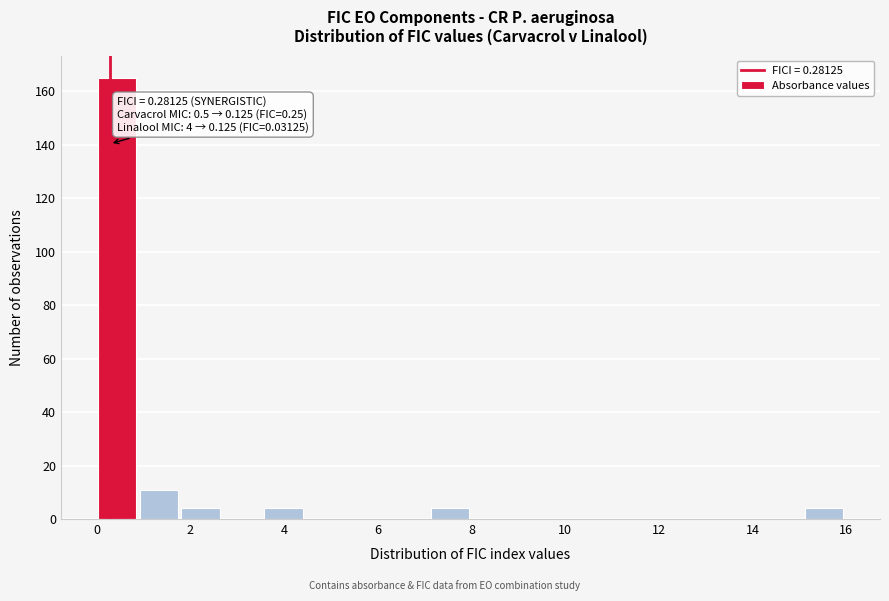

Which range on the x-axis has the tallest bar?

0.0 to 1.0